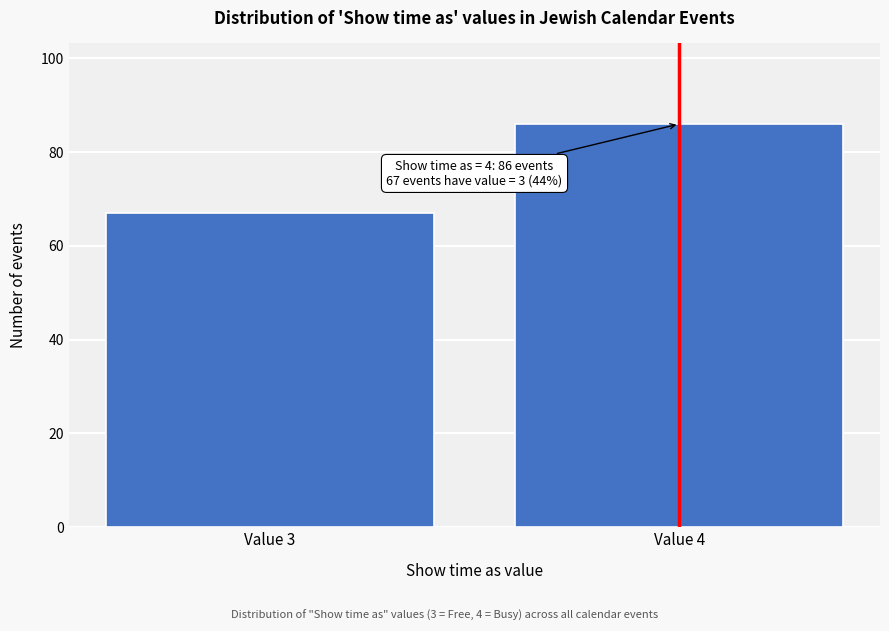

Reading left to right, list all the values displayed in this chart.

67	86